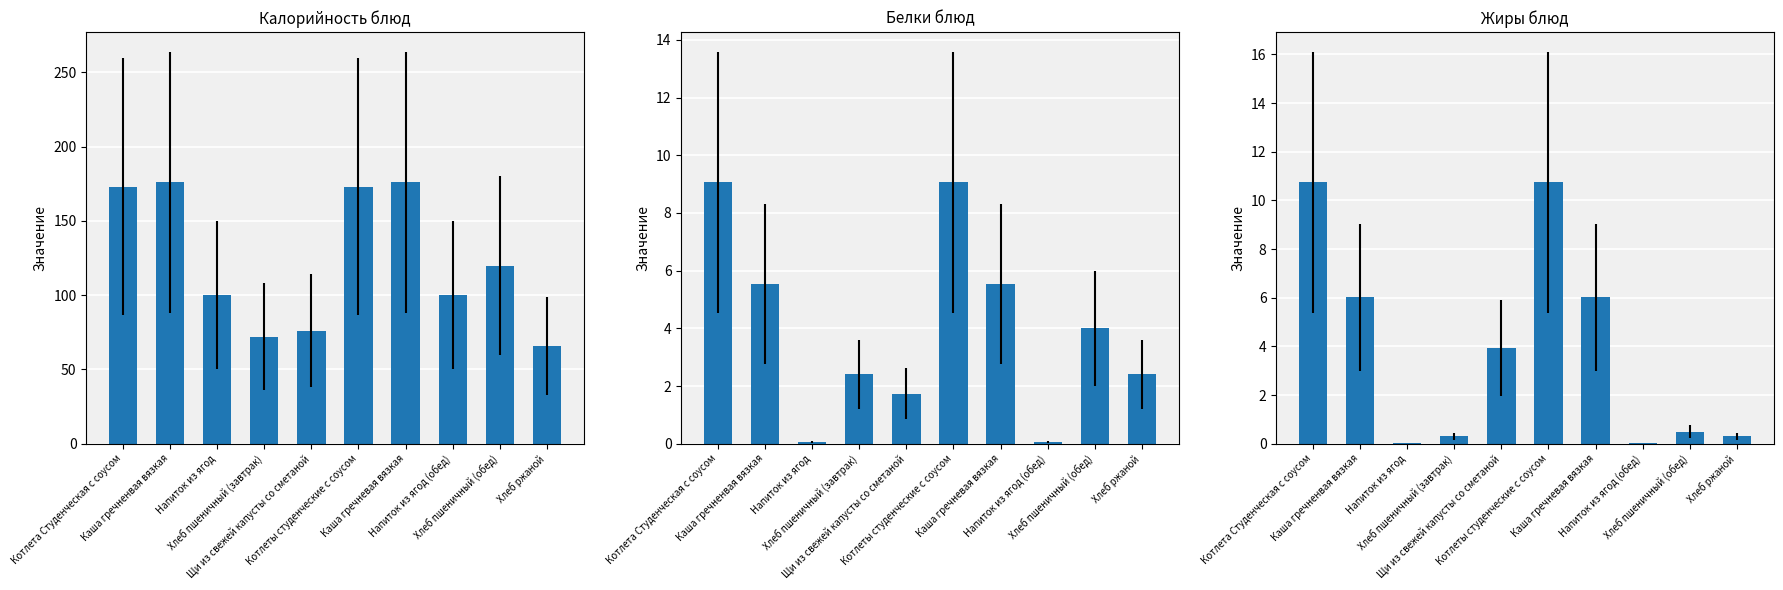

What position from the left is Хлеб пшеничный (завтрак)?

4